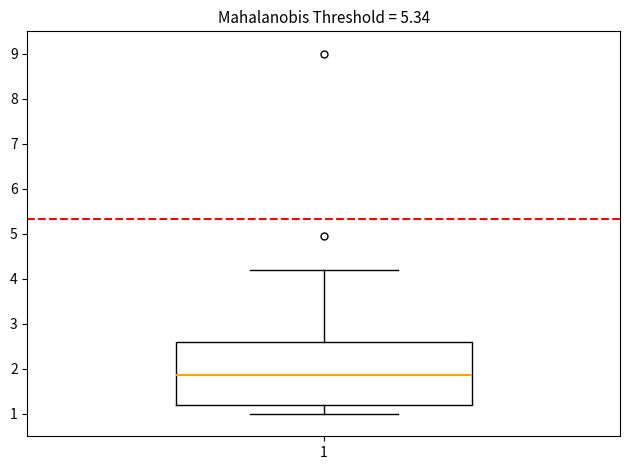

Read this box plot against the y-axis: the position of the median line, the range covered by the box, and the ends of both whiskers. The values are not printed on the chart, so give them approximately, as read against the axis.

median 1.9, box 1.2 to 2.6, whiskers 1.0 to 4.2